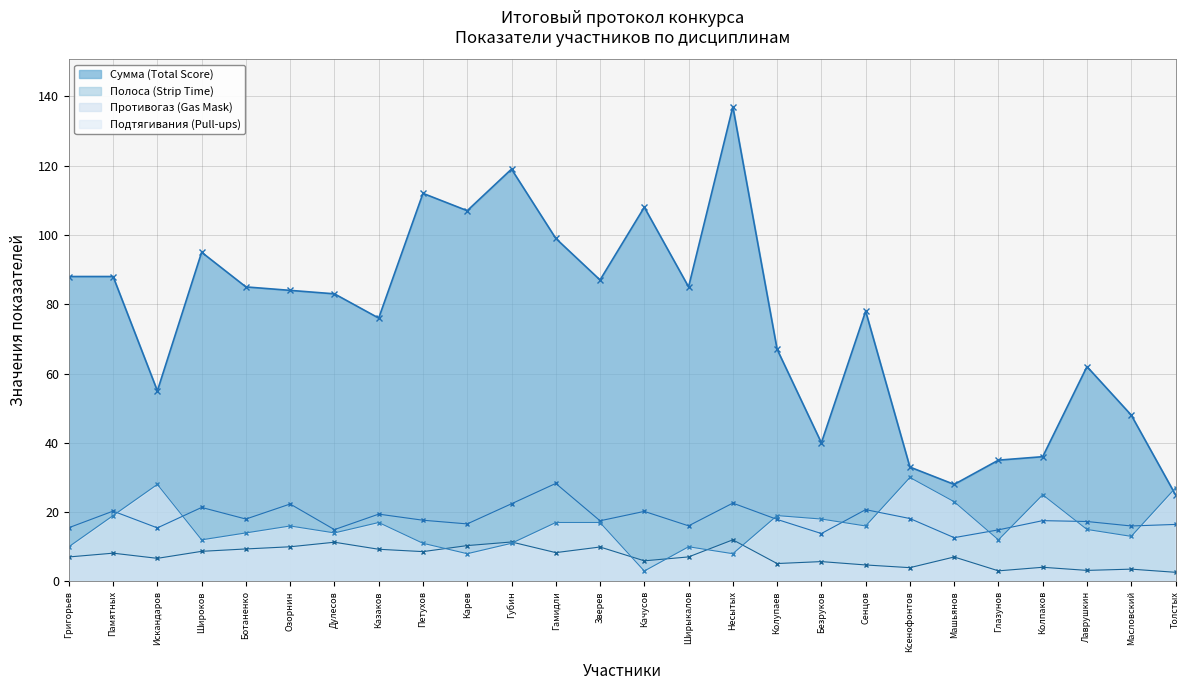

What is the approximate value of Подтягивания (Pull-ups) at Ширыкалов?

10.0